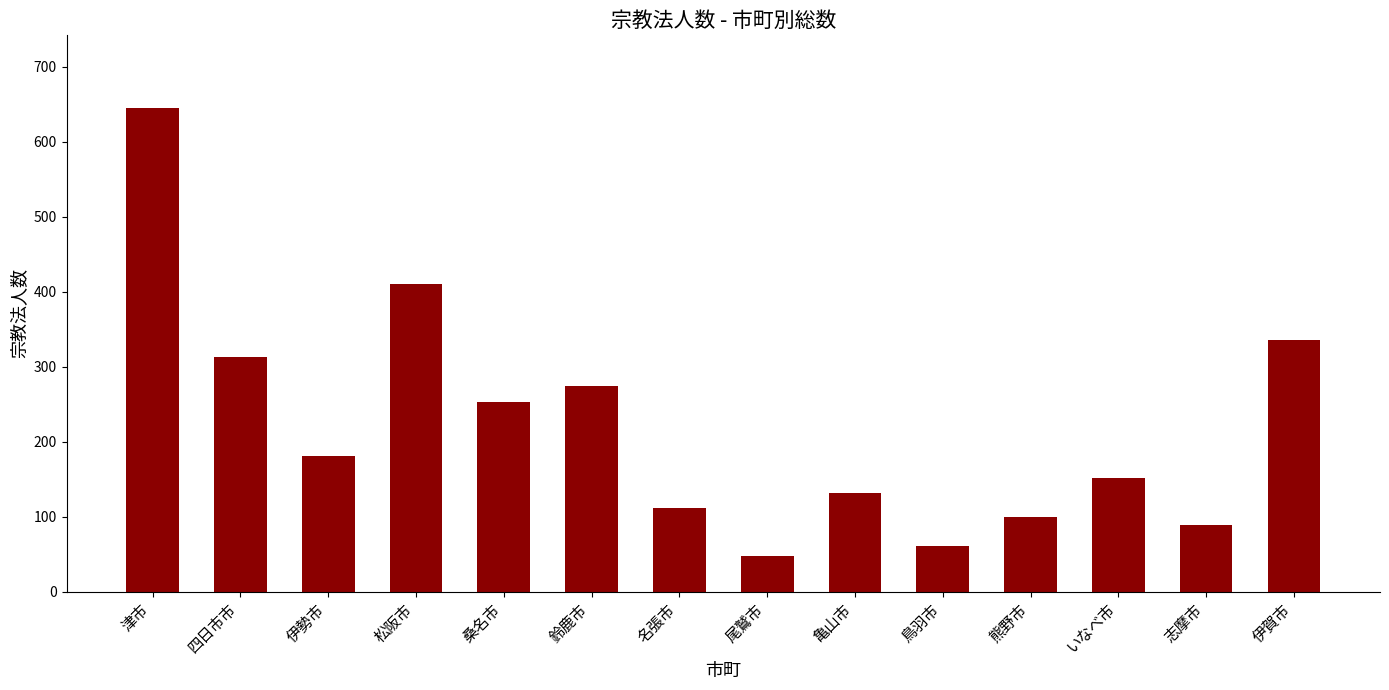

List the labels in order of value, largest first.

津市, 松阪市, 伊賀市, 四日市市, 鈴鹿市, 桑名市, 伊勢市, いなべ市, 亀山市, 名張市, 熊野市, 志摩市, 鳥羽市, 尾鷲市